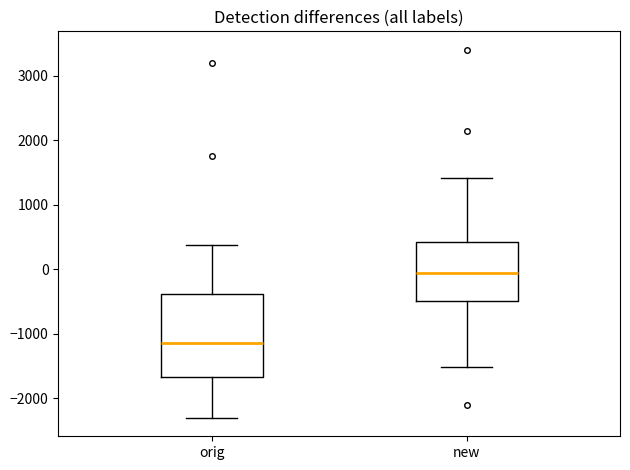

Where does the median line of the box for new sit on the y-axis? The values are not printed on the chart, so give them approximately, as read against the axis.

-100